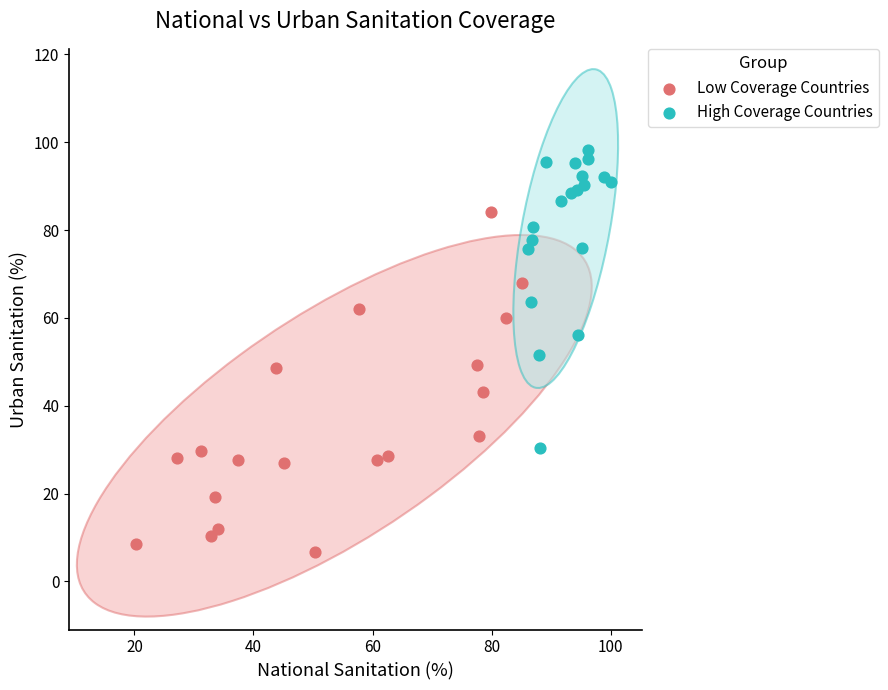

Which series has the widest spread of Y values?

Low Coverage Countries